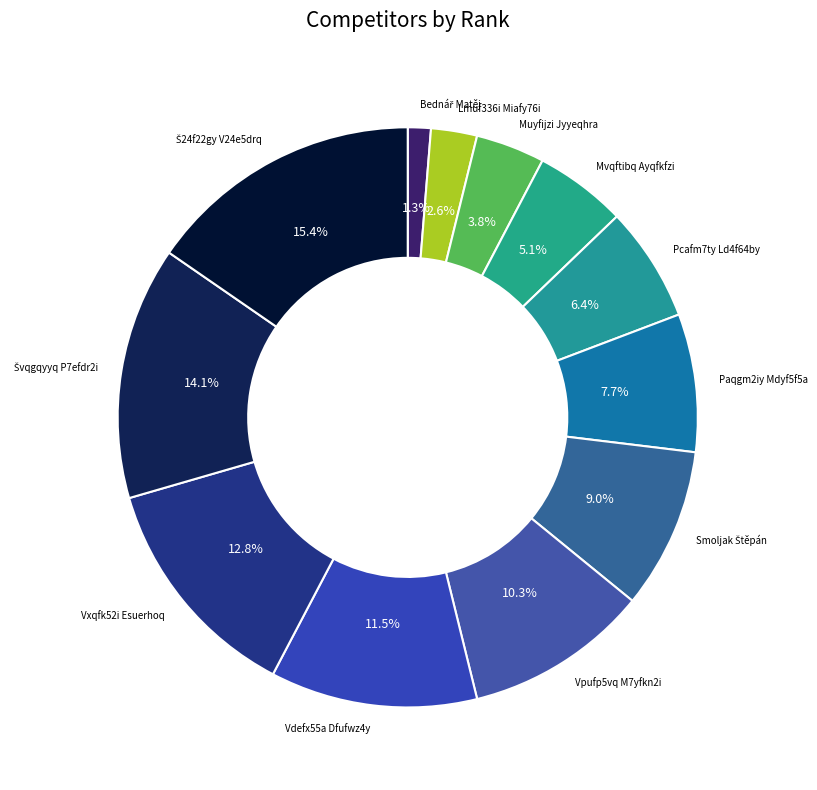

What percentage is NOT represented by Paqgm2iy Mdyf5f5a?

92.3%